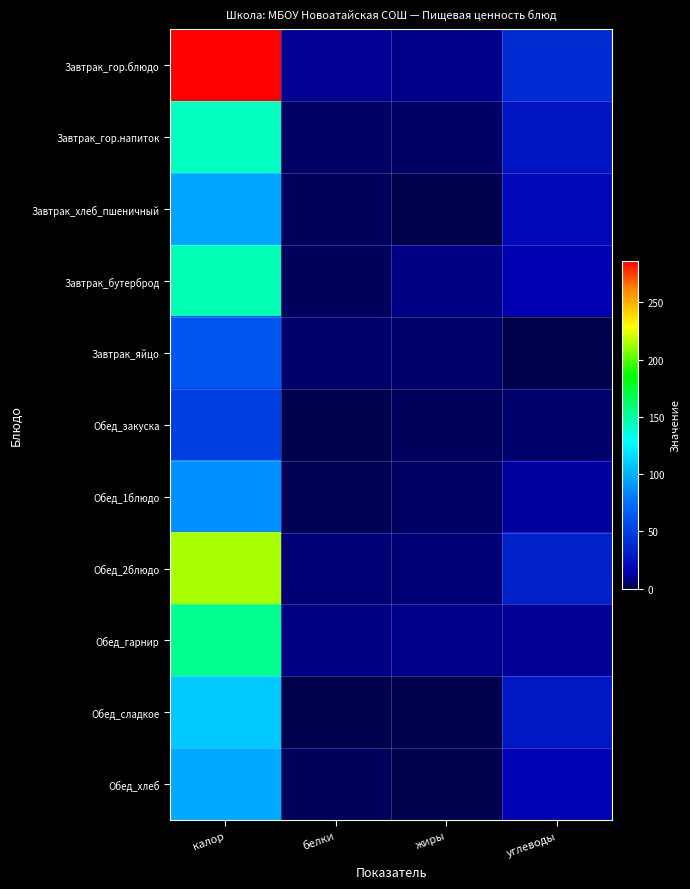

List the series in order of their peak value, highest first.

Завтрак_гор.блюдо, Обед_2блюдо, Обед_гарнир, Завтрак_бутерброд, Завтрак_гор.напиток, Обед_сладкое, Обед_хлеб, Завтрак_хлеб_пшеничный, Обед_1блюдо, Завтрак_яйцо, Обед_закуска